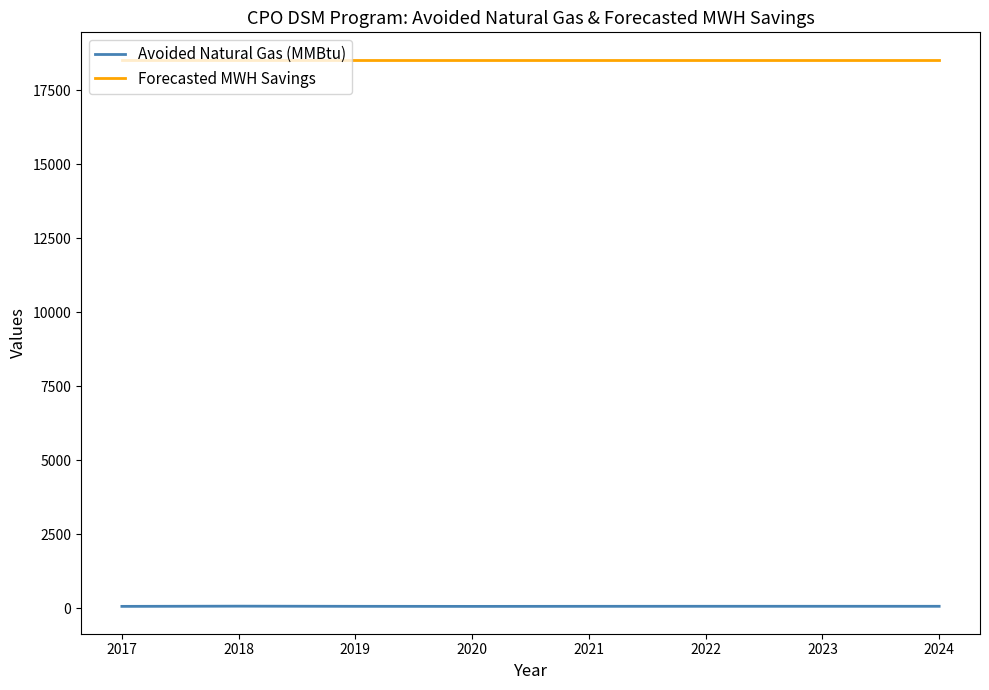

What is the maximum value for Avoided Natural Gas (MMBtu)?

74.6